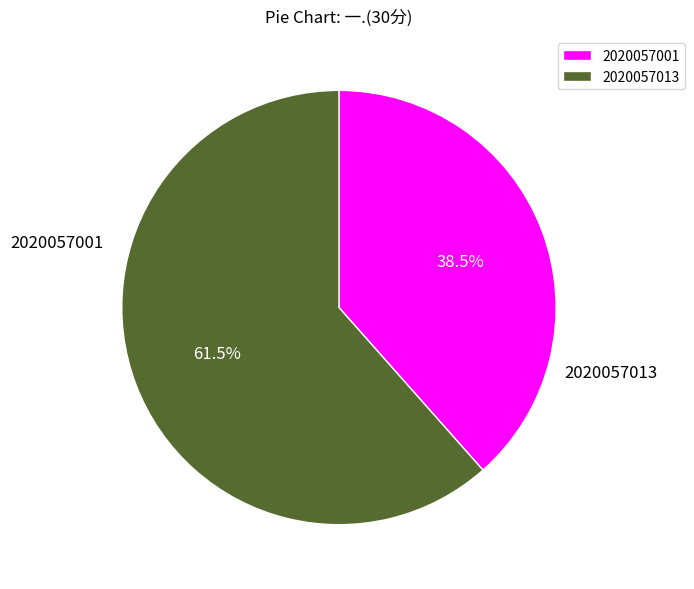

Which category has the smallest portion of the pie?

2020057001